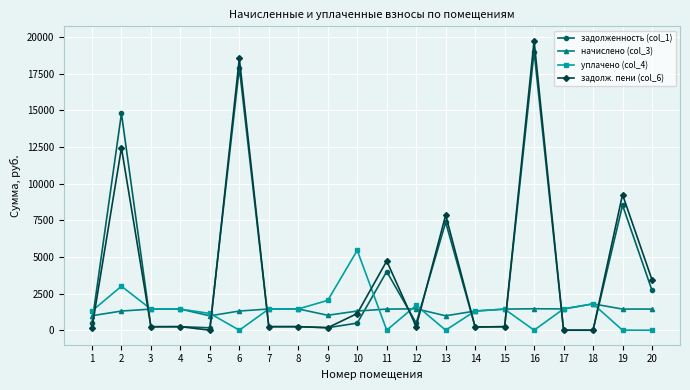

After their last crossing, which series has the higher values: уплачено (col_4) or задолженность (col_1)?

задолженность (col_1)